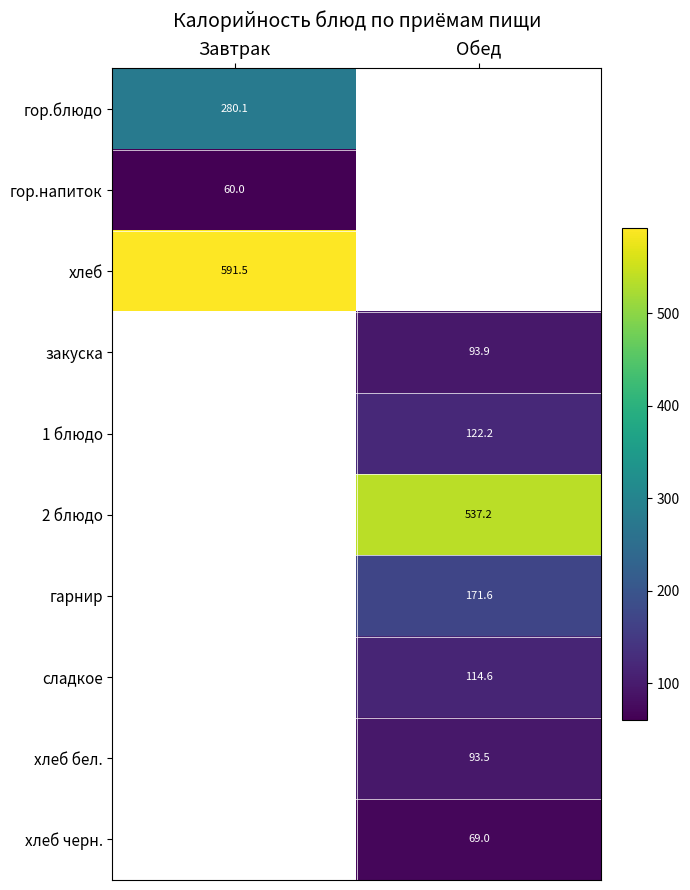

True or false: сладкое has a value of 158.8 at Обед.

False